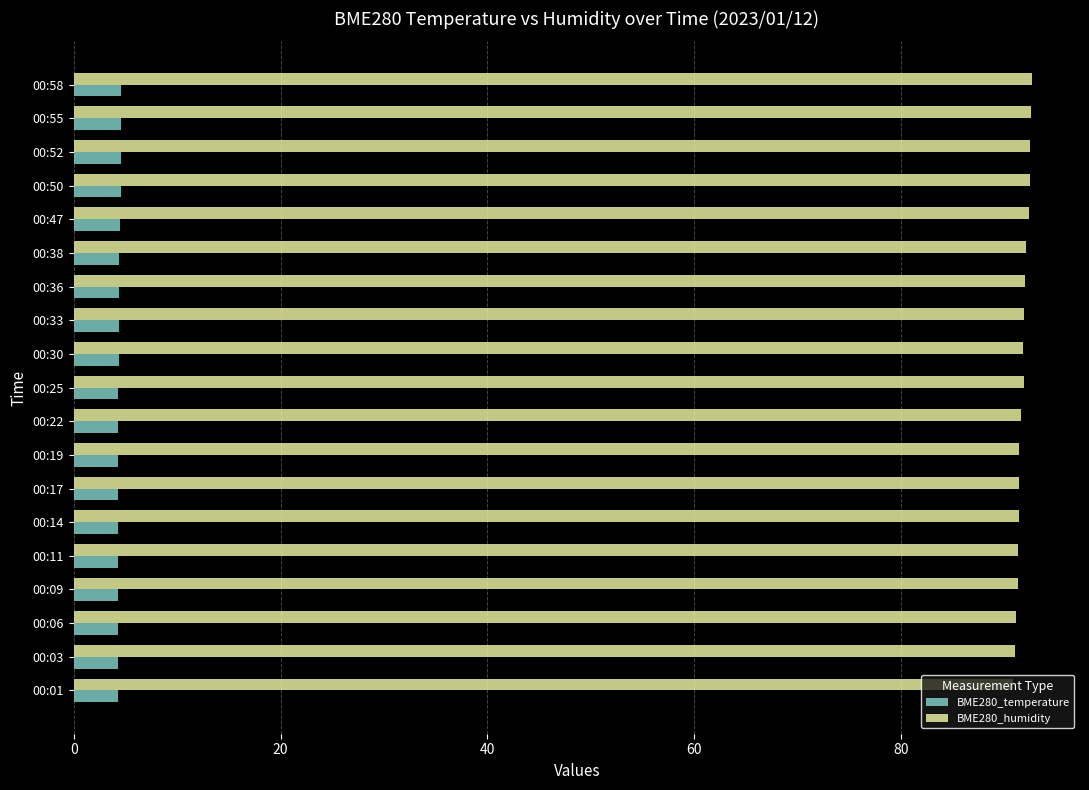

At how many categories does at least one series exceed 83?

19